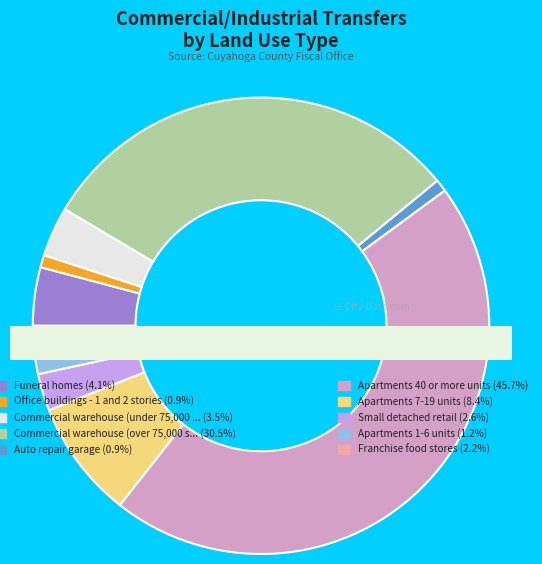

To the nearest percent, what is the combined percentage of Apartments 1-6 units and Commercial warehouse (under 75,000 sq. ft.)?

5%